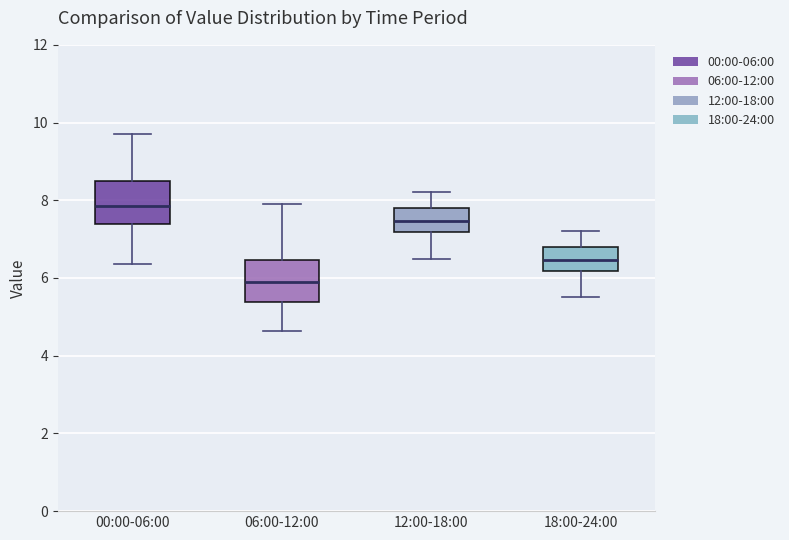

Reading left to right, read every box against the y-axis: the position of its median line, the range the box covers, and the ends of its whiskers. The values are not printed on the chart, so give them approximately, as read against the axis.

00:00-06:00: median 7.8, box 7.4 to 8.6, whiskers 6.4 to 9.8
06:00-12:00: median 5.8, box 5.4 to 6.4, whiskers 4.6 to 8.0
12:00-18:00: median 7.4, box 7.2 to 7.8, whiskers 6.6 to 8.2
18:00-24:00: median 6.4, box 6.2 to 6.8, whiskers 5.6 to 7.2